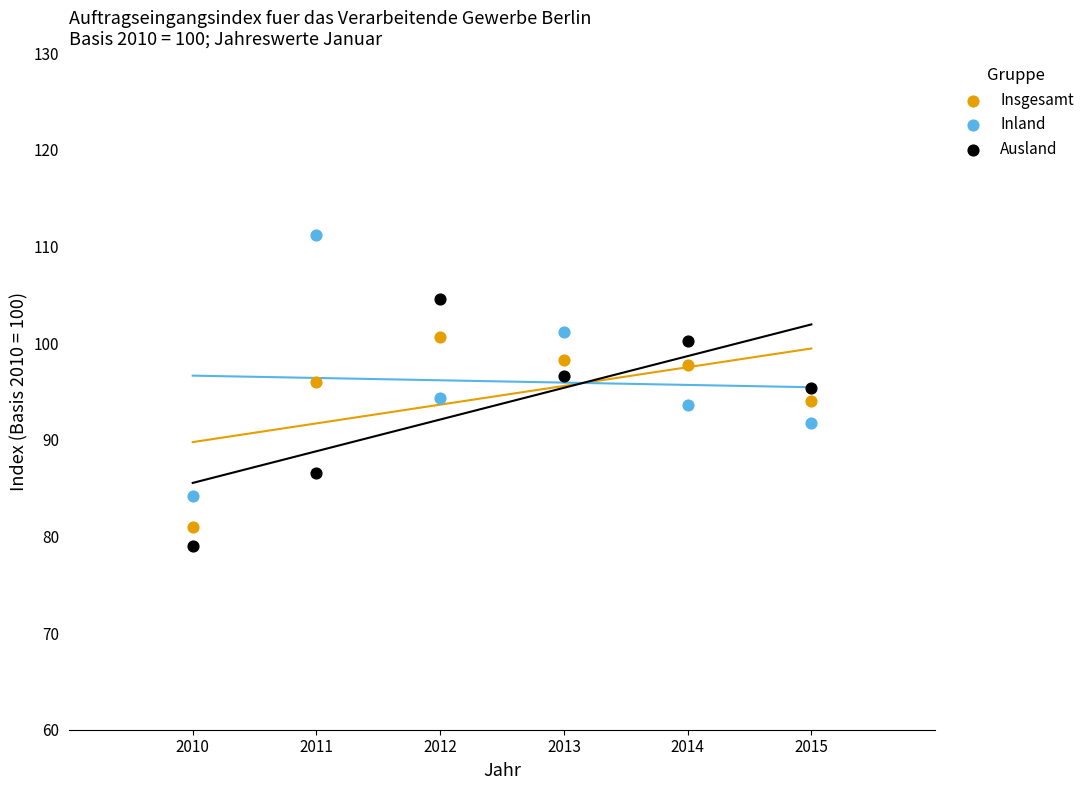

In the Insgesamt series, what Y value is closest to 90?

94.0